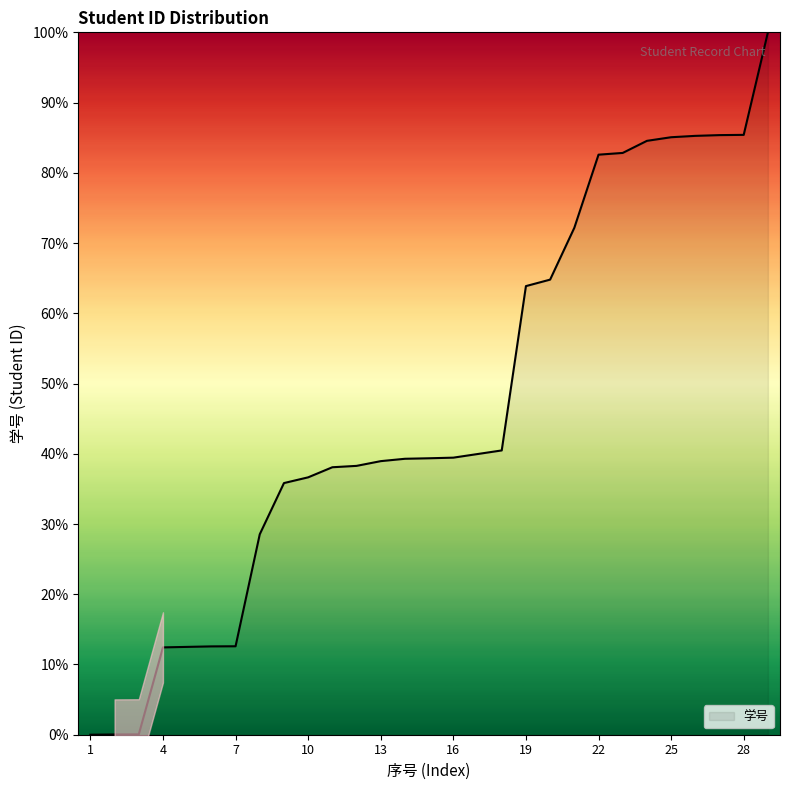

The chart shows a value of 59.8 at 18. True or false?

False